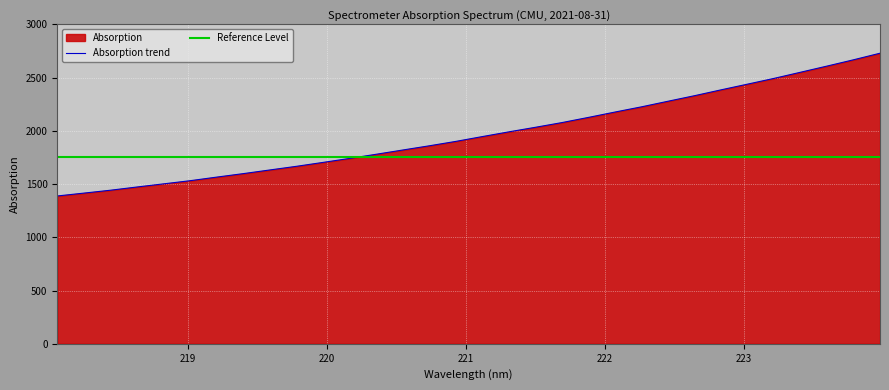

What is the average value?

1971.0